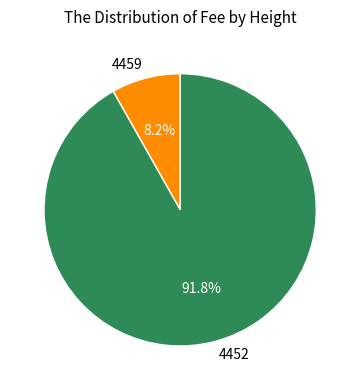

Which has a higher value, 4452 or 4459?

4452